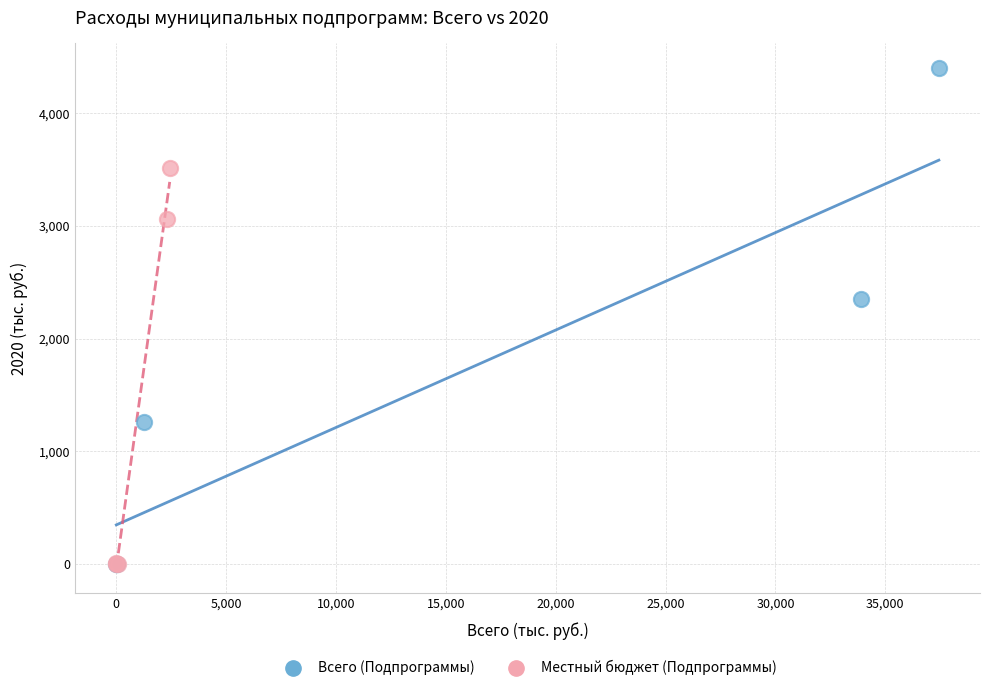

Which series has the widest spread of Y values?

Всего (Подпрограммы)